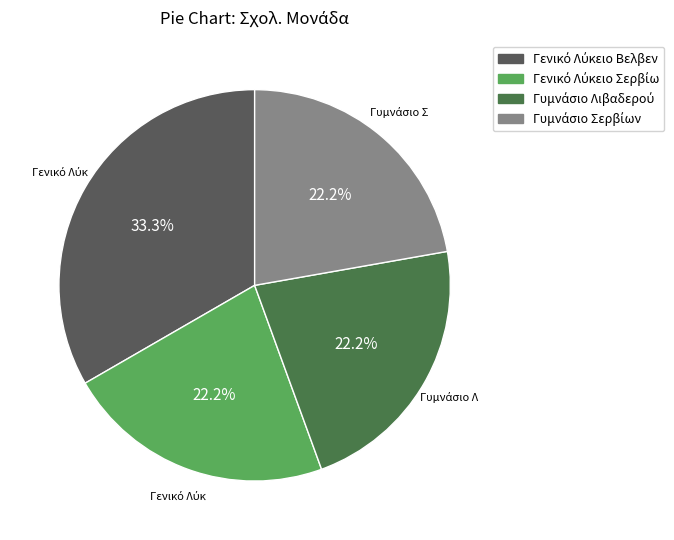

Does any single category account for the majority?

No